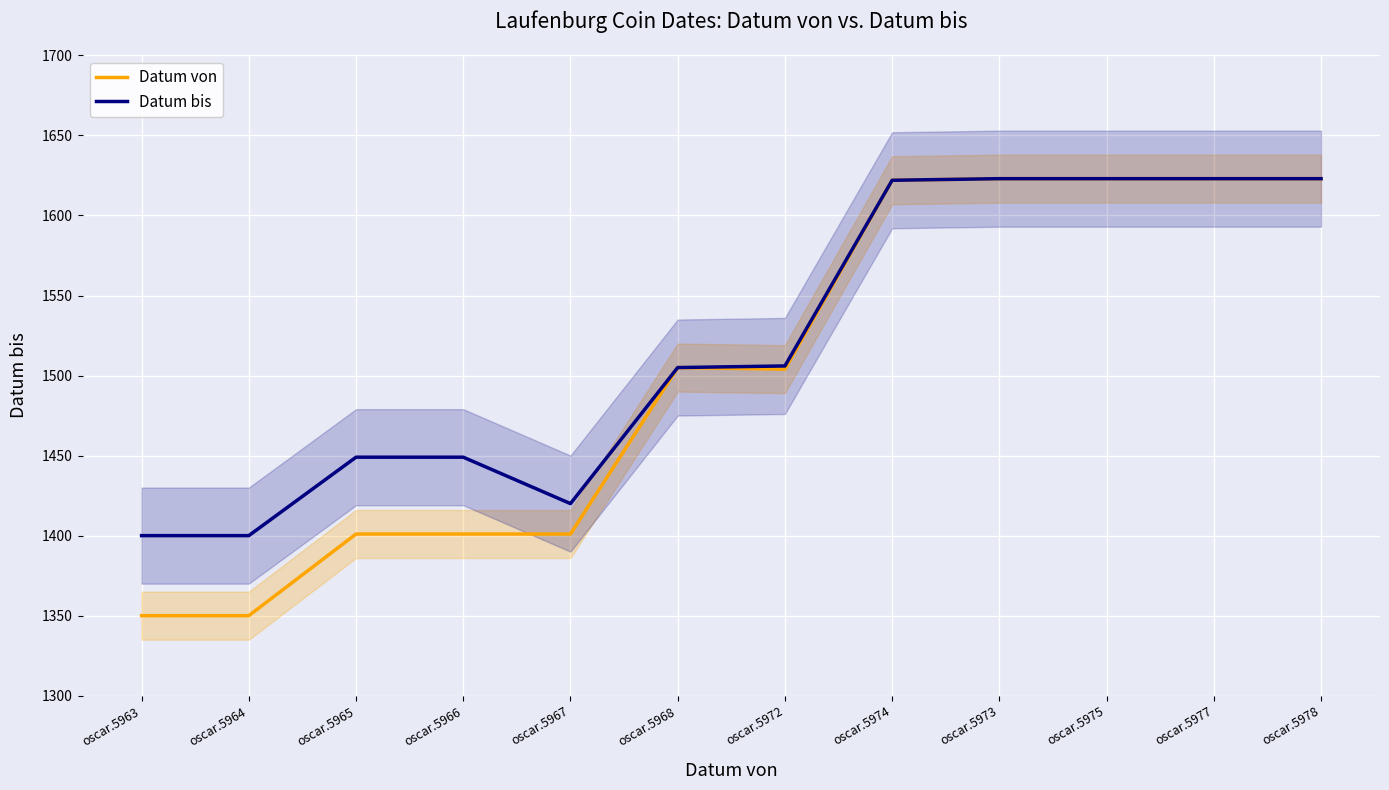

Which category has the highest value in the Datum bis series?

oscar.5973